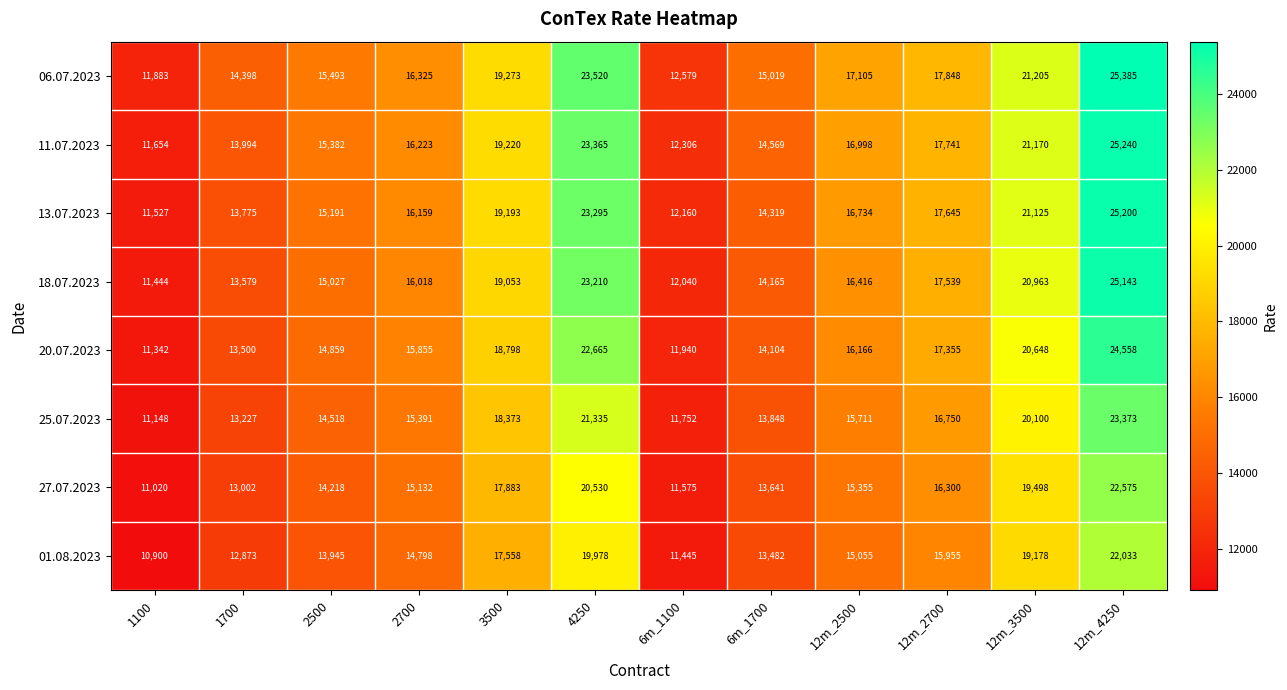

At which label does 27.07.2023 first exceed 15355?

3500